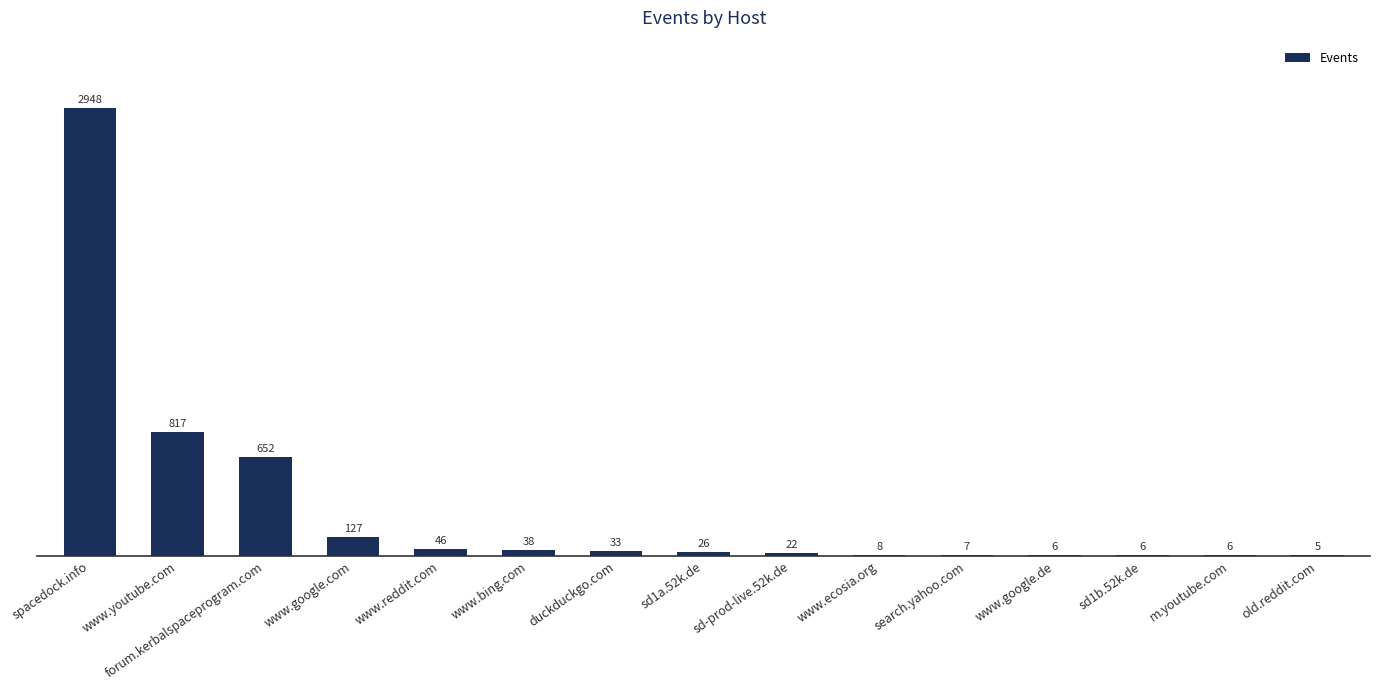

At which category does the chart reach its peak across all series?

spacedock.info